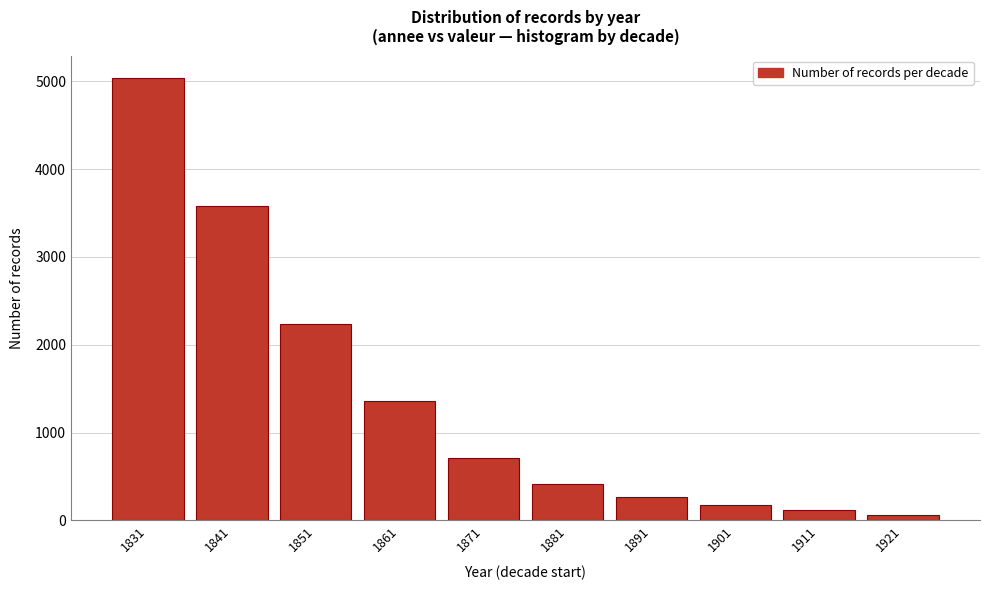

Reading right to left, transcribe all the data shown in this chart.

1921=65	1911=116	1901=177	1891=268	1881=415	1871=716	1861=1364	1851=2240	1841=3583	1831=5041